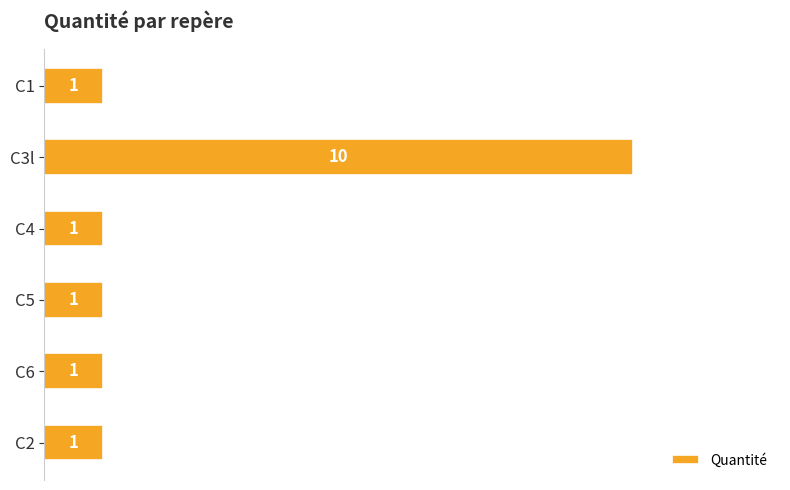

Between C3l and C4, which is larger?

C3l